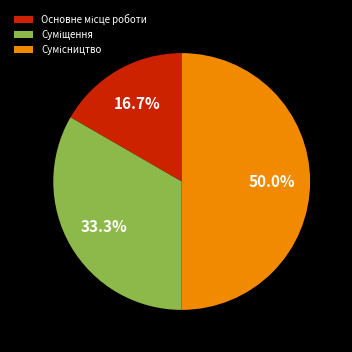

Count the number of slices in the pie.

3